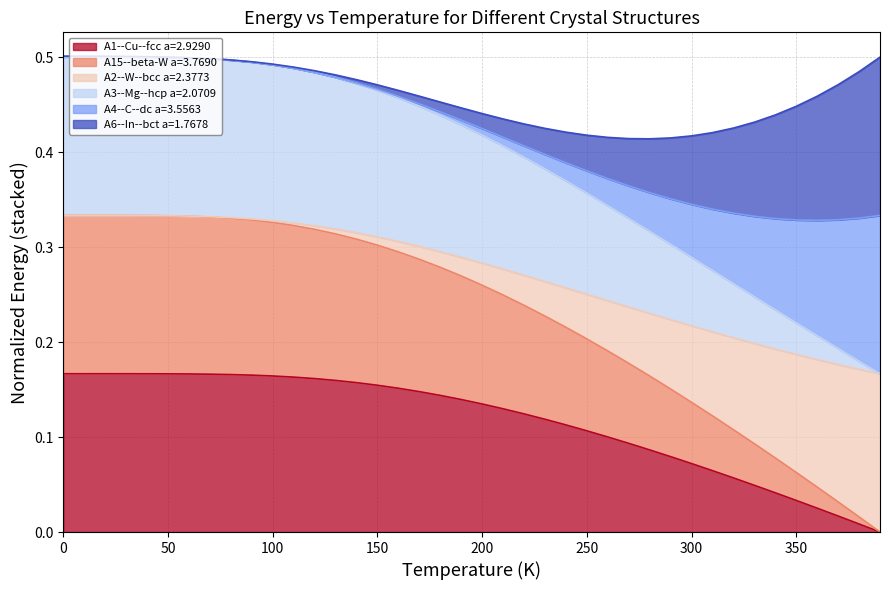

True or false: A1--Cu--fcc a=2.9290 and A15--beta-W a=3.7690 intersect in this chart.

False